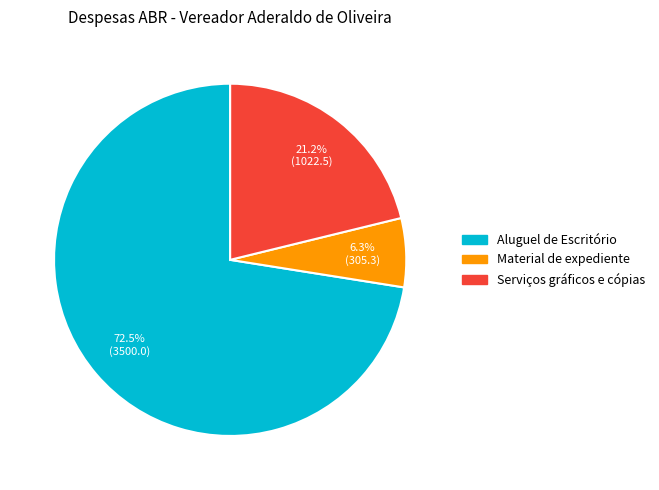

To the nearest percent, what is the combined percentage of Serviços gráficos e cópias and Material de expediente?

28%